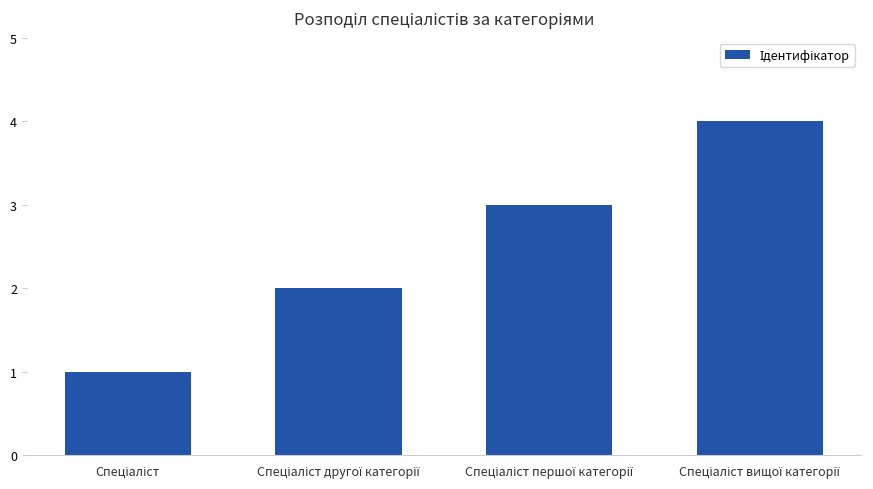

What is the minimum value shown in the chart?

1